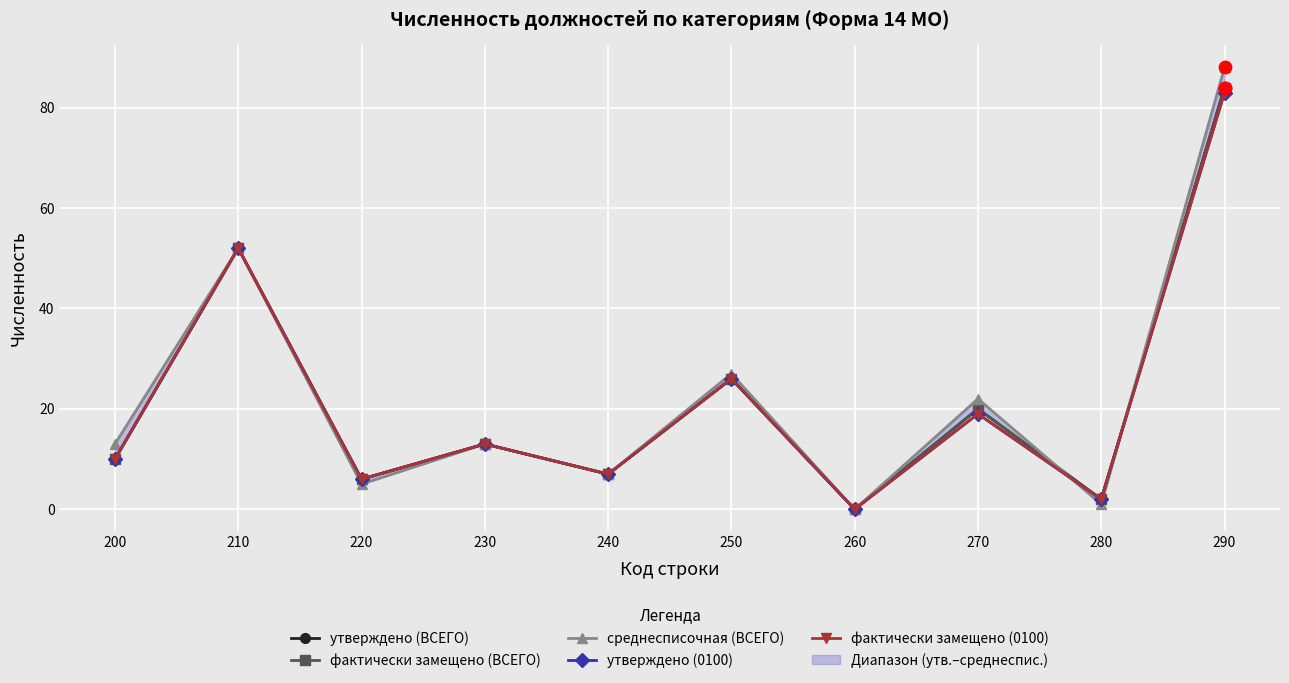

Which series has the widest spread of Y values?

среднесписочная (ВСЕГО)